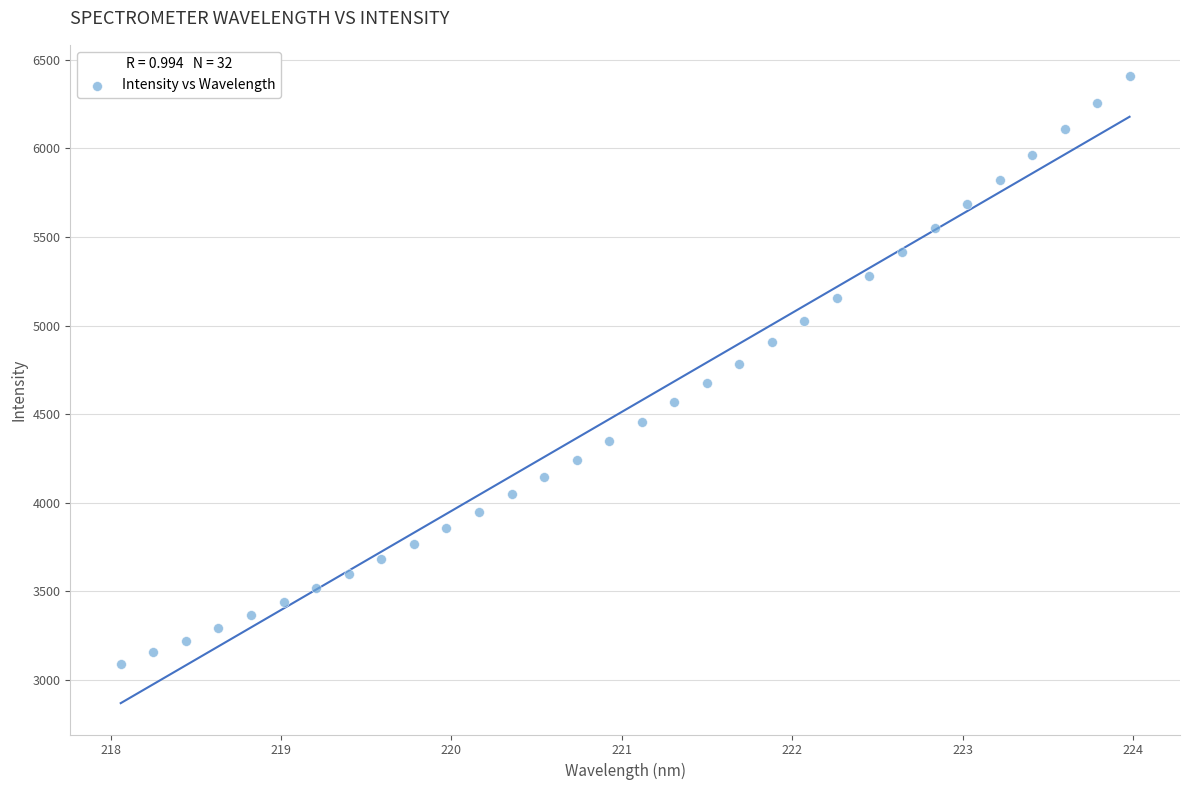

What is the range of Y values (max minus min)?

3317.2